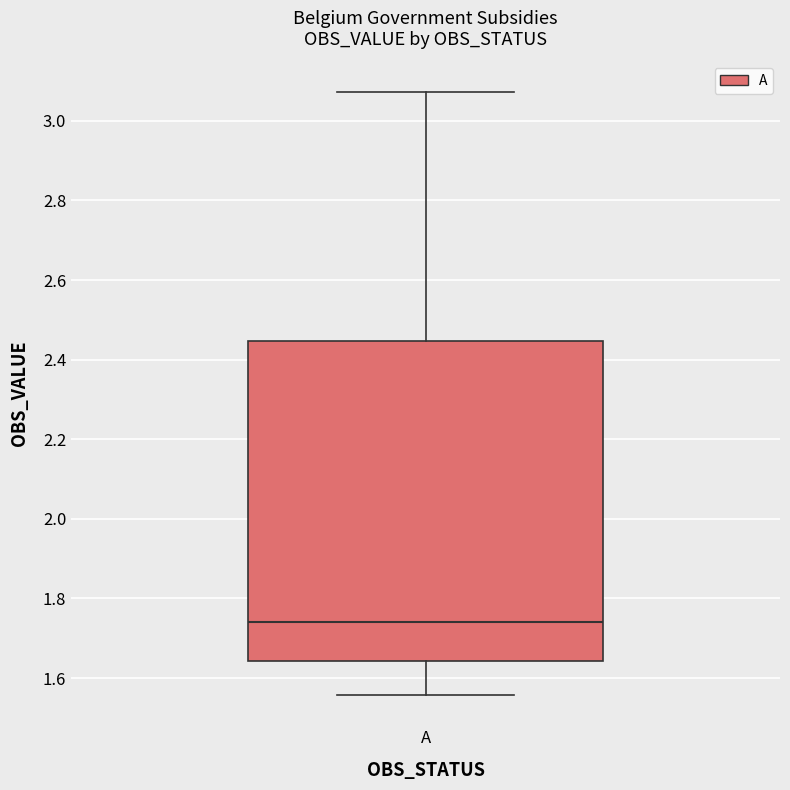

Where is the lower edge of the box for A on the y-axis? The values are not printed on the chart, so give them approximately, as read against the axis.

1.64